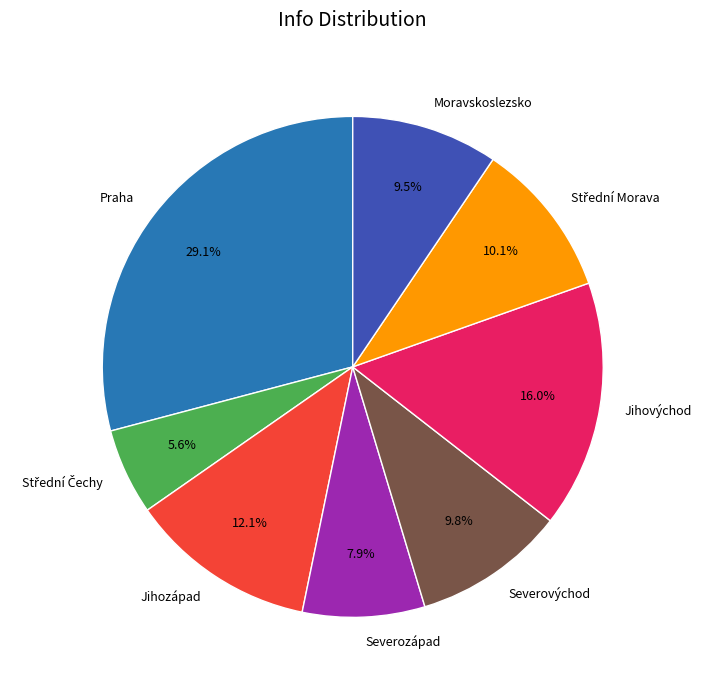

Which has a higher value, Praha or Moravskoslezsko?

Praha